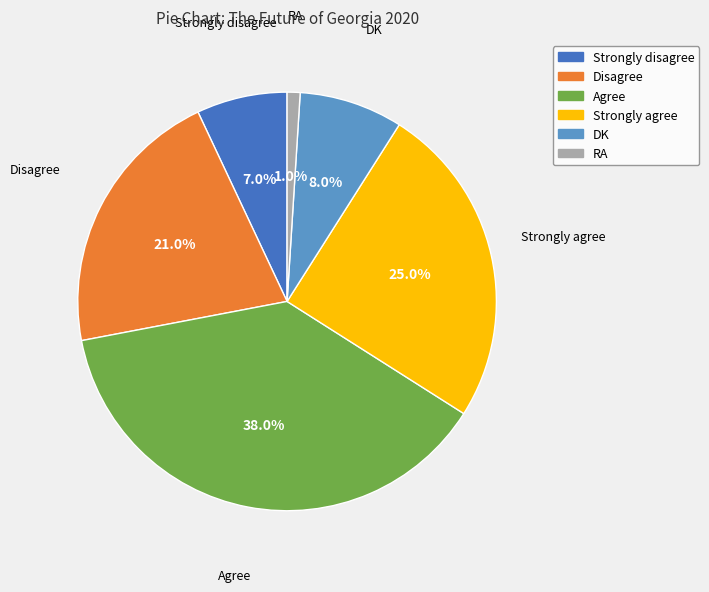

The RA slice represents 11% of the pie. True or false?

False